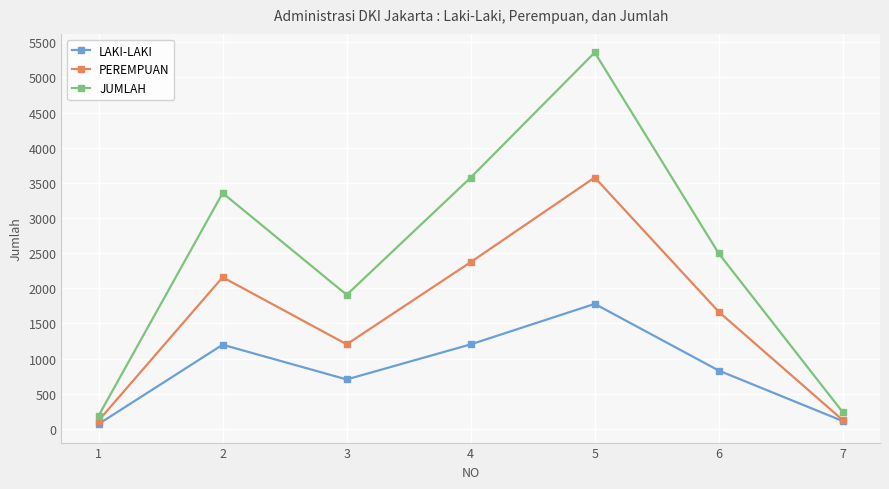

Does the chart display data point markers on the line(s)?

Yes